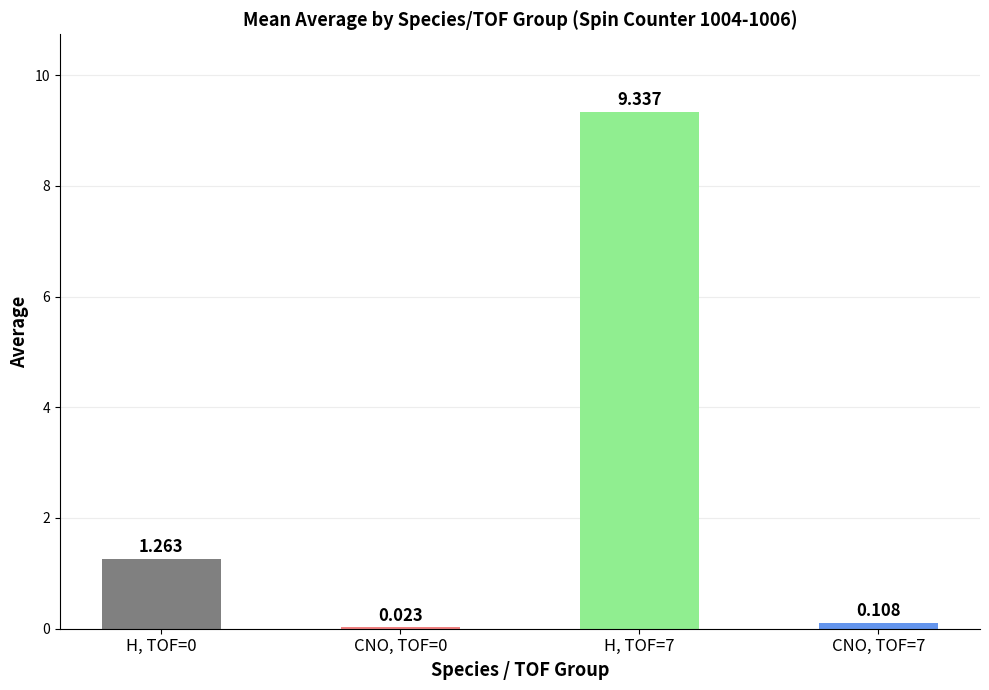

Are the bars horizontal?

No